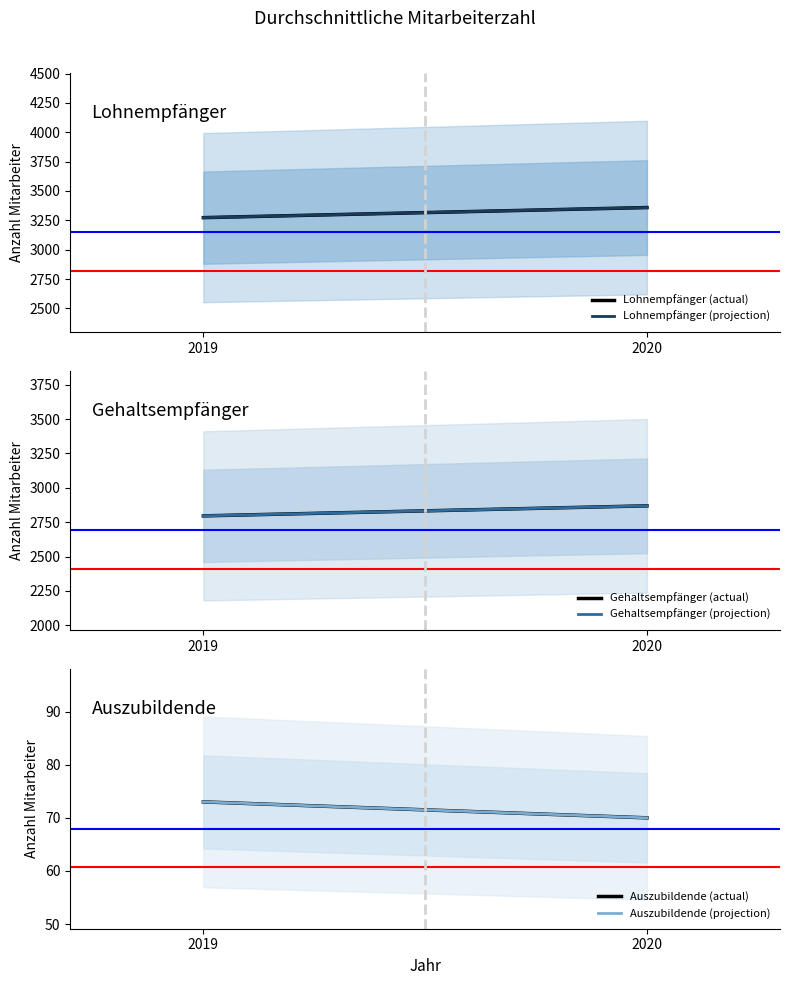

What is the value of the Lohnempfänger (actual) point at the 2nd from the left?

3359